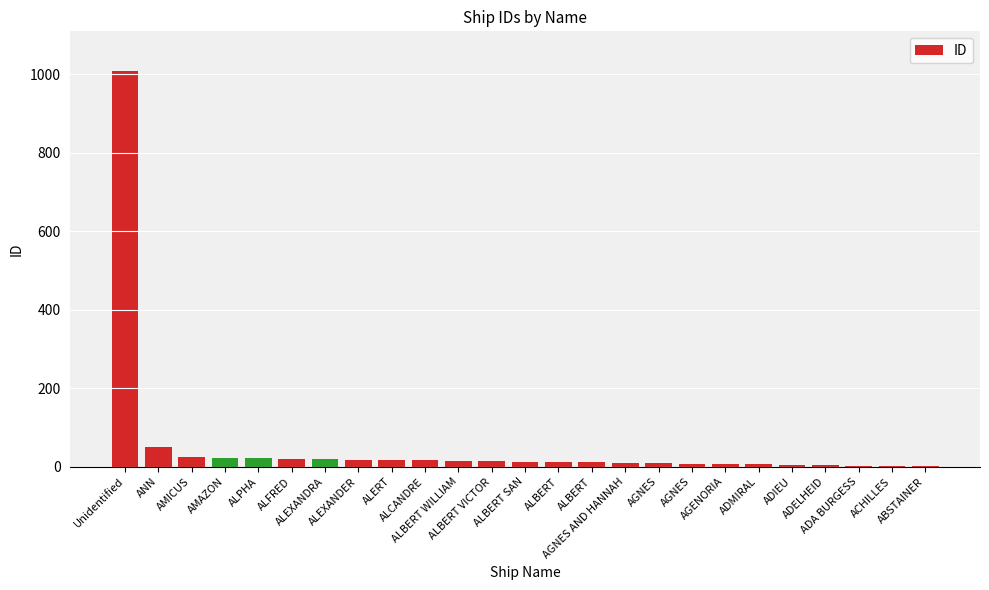

How many distinct data groups are displayed?

1